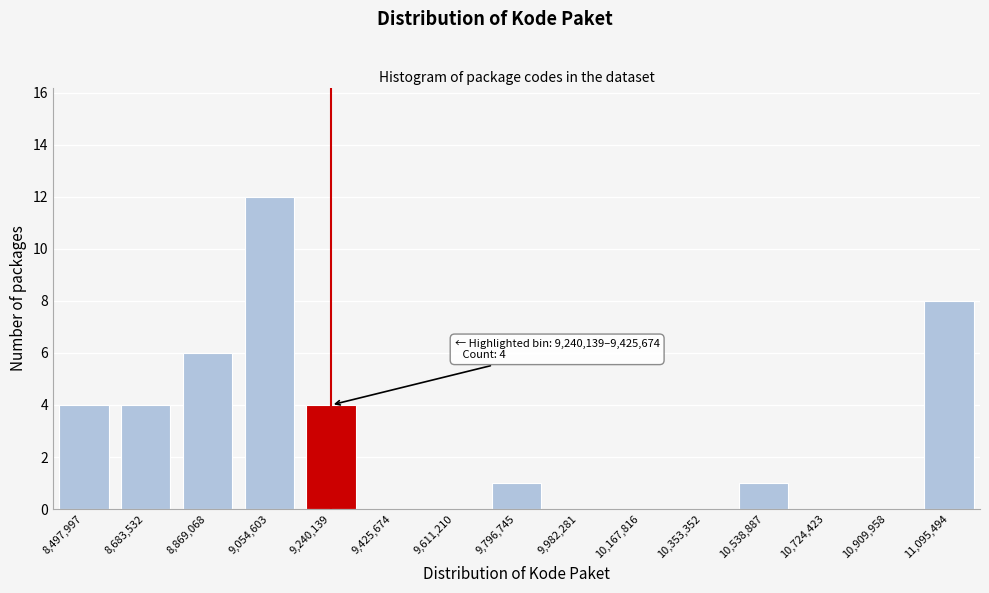

Reading right to left, list all the values displayed in this chart.

11,095,494=8	10,909,958=0	10,724,423=0	10,538,887=1	10,353,352=0	10,167,816=0	9,982,281=0	9,796,745=1	9,611,210=0	9,425,674=0	9,240,139=4	9,054,603=12	8,869,068=6	8,683,532=4	8,497,997=4